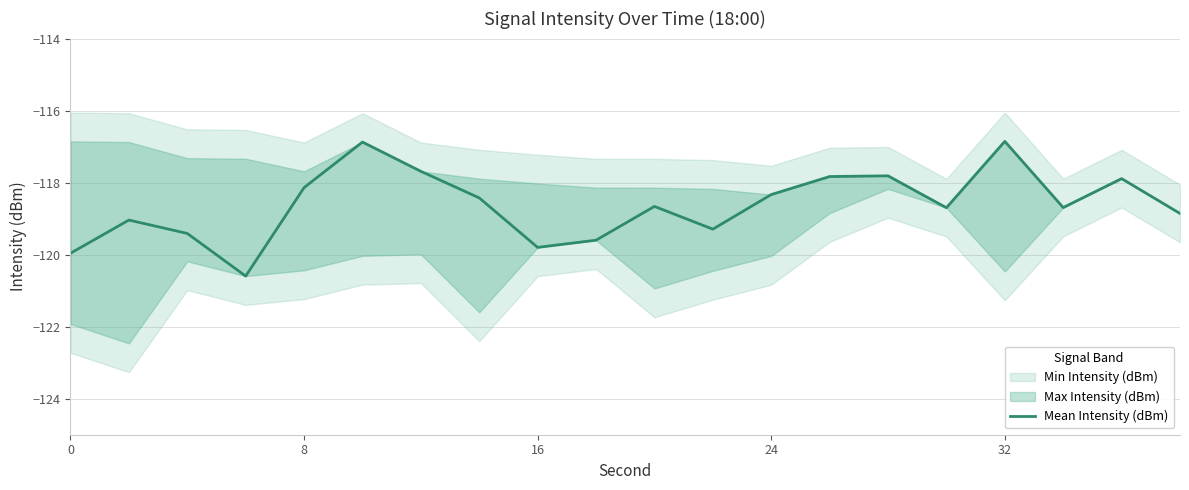

What is the lowest value of the Mean Intensity (dBm) series?

-120.6